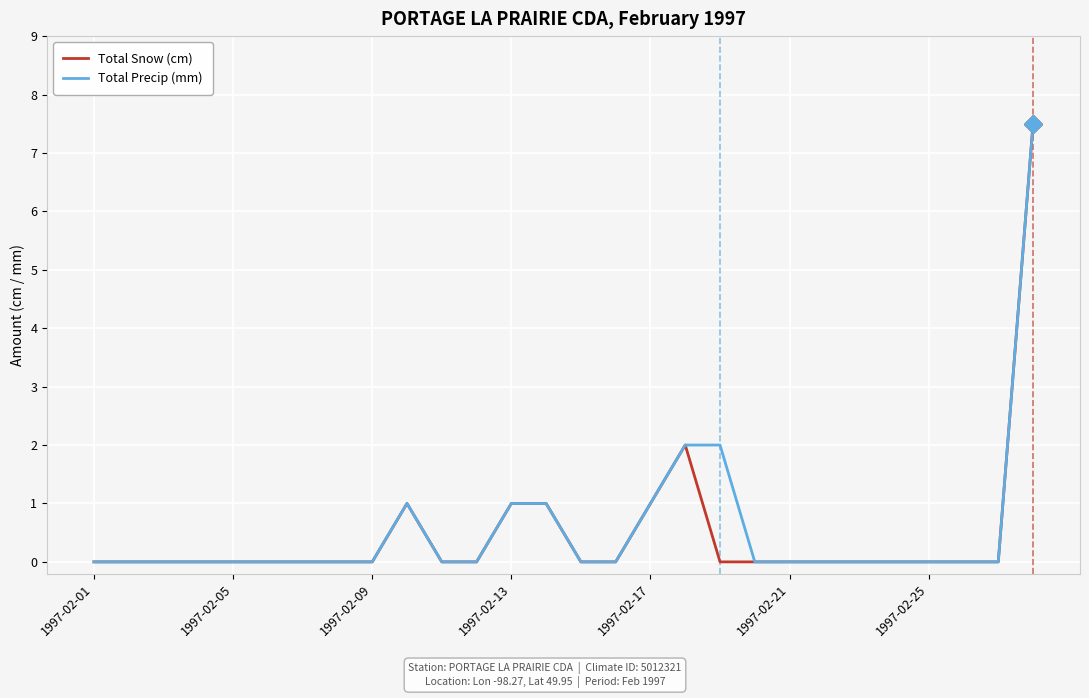

What are all the series names shown in the legend?

Total Snow (cm), Total Precip (mm)